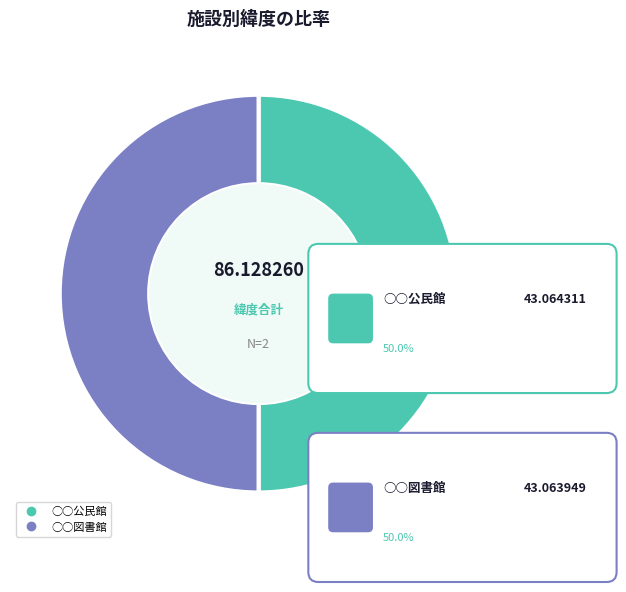

To the nearest percent, what portion does ○○図書館 represent?

50%